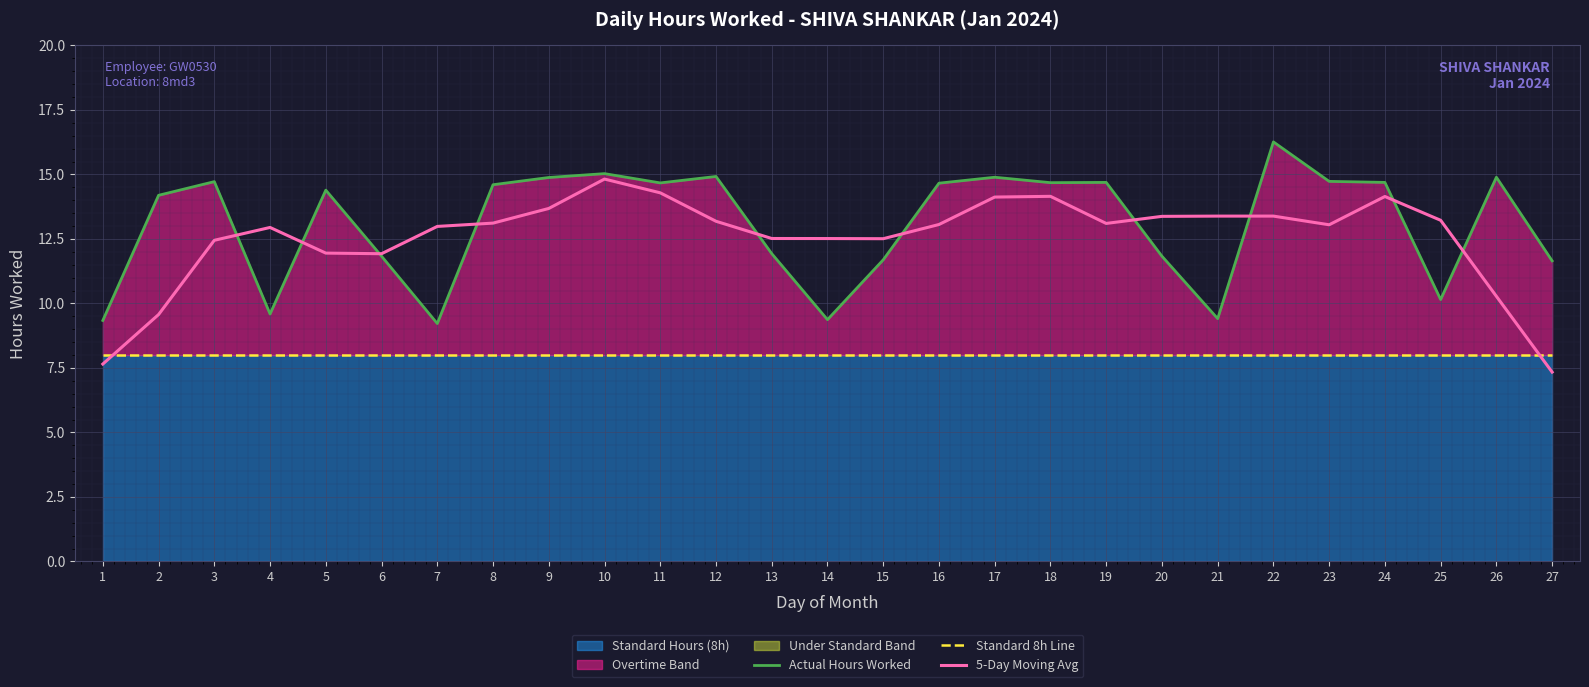

What is the greatest value displayed?

16.3